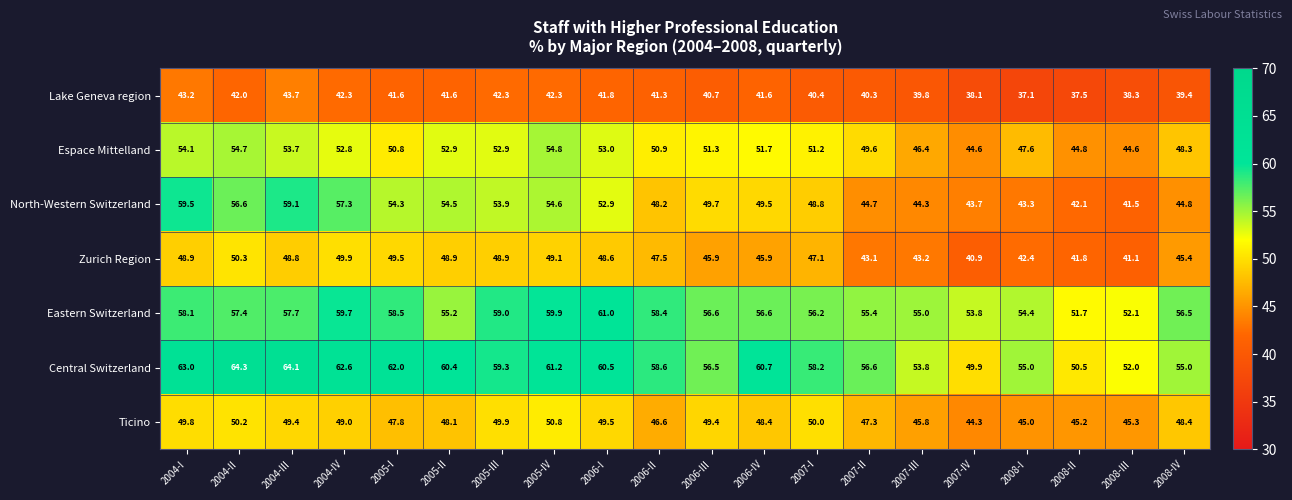

Rank the series at 2004-IV from highest to lowest value.

Central Switzerland, Eastern Switzerland, North-Western Switzerland, Espace Mittelland, Zurich Region, Ticino, Lake Geneva region